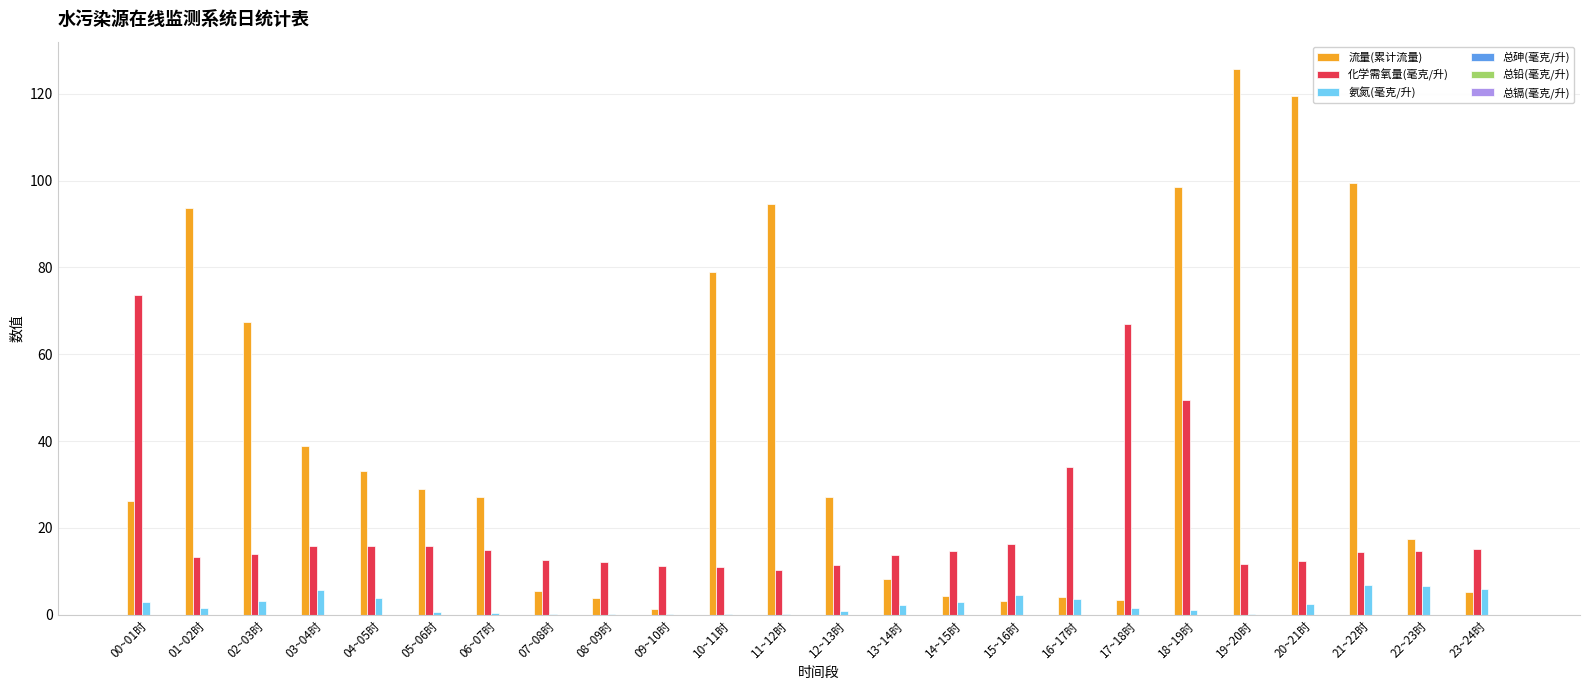

What is the total value across all series at 09~10时?

12.9